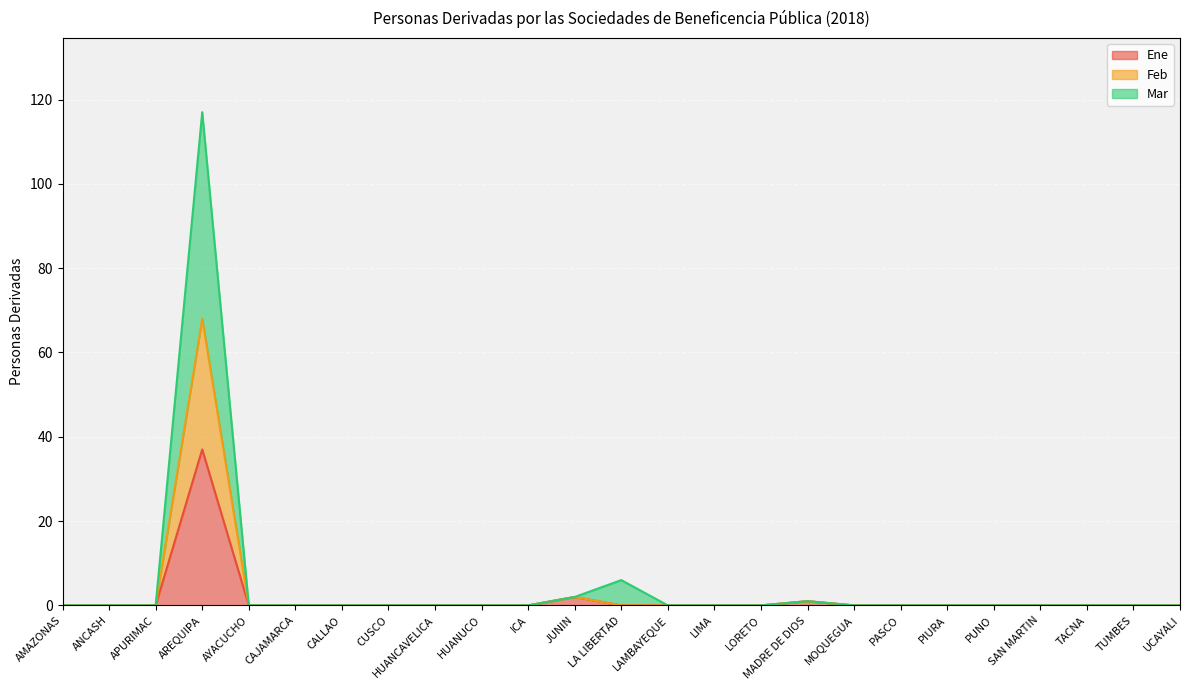

What are all the series names shown in the legend?

Ene, Feb, Mar